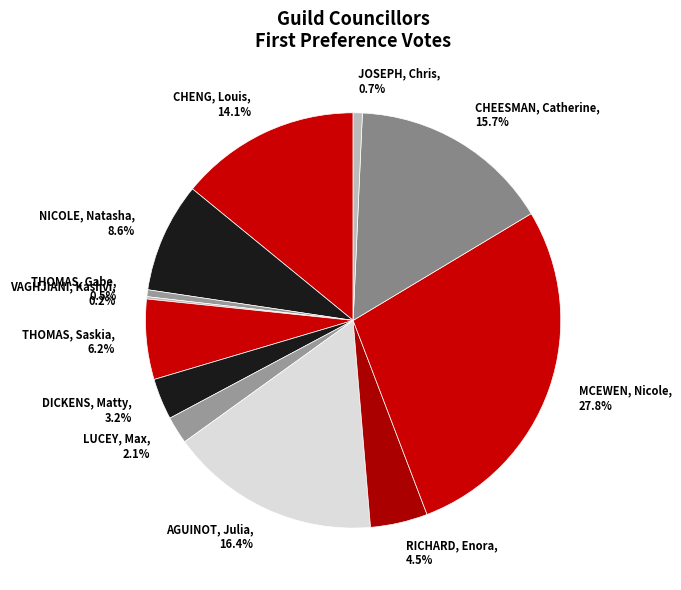

Approximately how many times larger is the value at AGUINOT, Julia compared to DICKENS, Matty?

5.1